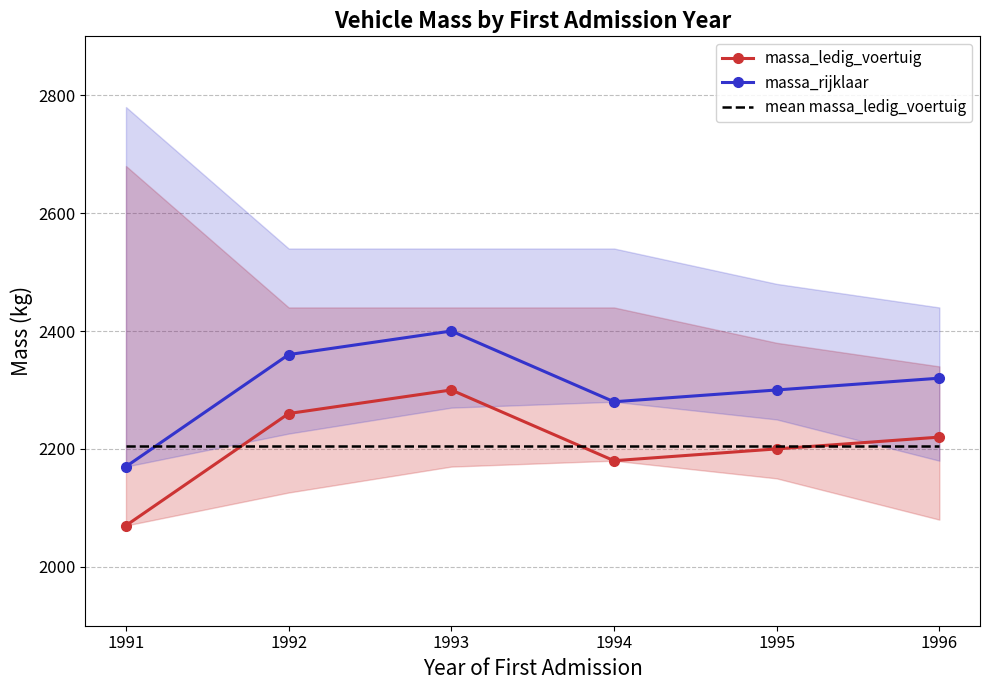

How many interior local valleys does the massa_rijklaar series have?

1